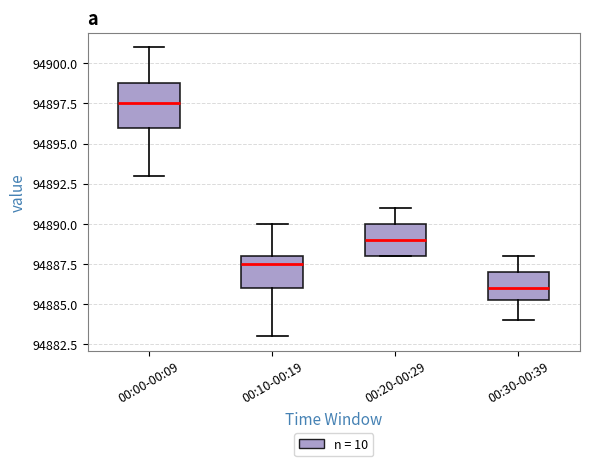

Reading left to right, transcribe this box plot: for each box, give where its median line is, the range the box spans, and where its two whiskers end, as read against the y-axis. The values are not printed on the chart, so give them approximately, as read against the axis.

00:00-00:09: median 94897.5, box 94896.0 to 94899.0, whiskers 94893.0 to 94901.0
00:10-00:19: median 94887.5, box 94886.0 to 94888.0, whiskers 94883.0 to 94890.0
00:20-00:29: median 94889.0, box 94888.0 to 94890.0, whiskers 94888.0 to 94891.0
00:30-00:39: median 94886.0, box 94885.5 to 94887.0, whiskers 94884.0 to 94888.0